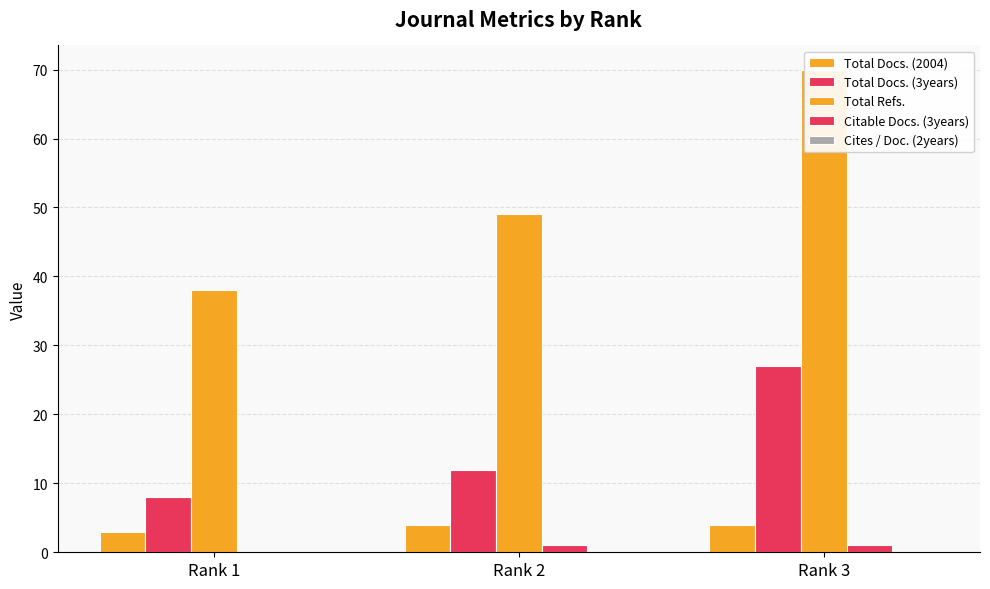

Reading left to right, what are all the values shown in this chart?

Total Docs. (2004): Rank 1=3	Rank 2=4	Rank 3=4
Total Docs. (3years): Rank 1=8	Rank 2=12	Rank 3=27
Total Refs.: Rank 1=38	Rank 2=49	Rank 3=70
Citable Docs. (3years): Rank 1=0	Rank 2=1	Rank 3=1
Cites / Doc. (2years): Rank 1=0	Rank 2=0	Rank 3=0